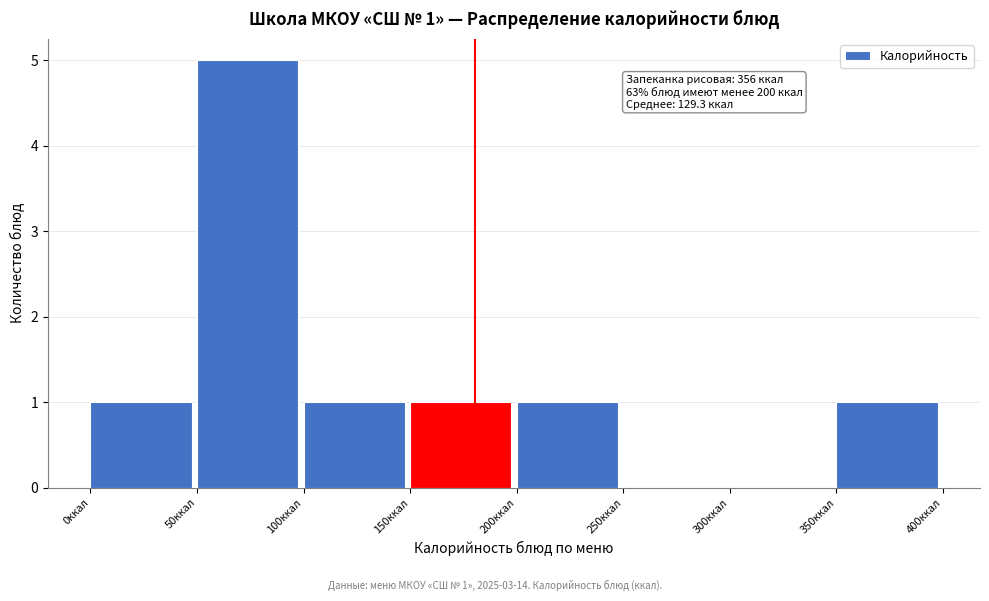

Over which range of the x-axis is the bar tallest?

50 to 100